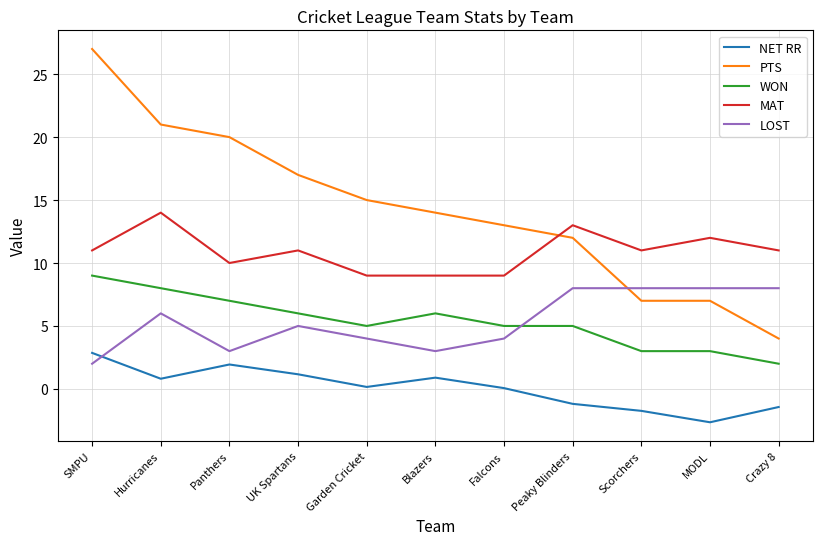

What is the difference between the maximum and minimum values in the MAT series?

5.0